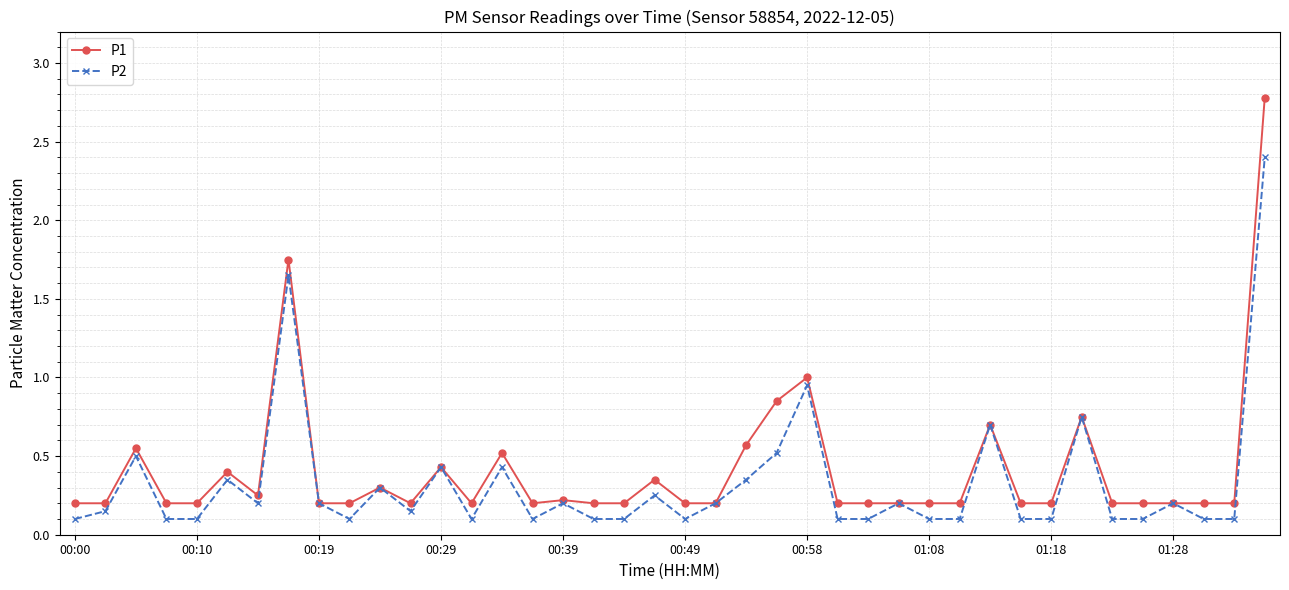

What is the maximum value shown in the chart?

2.8